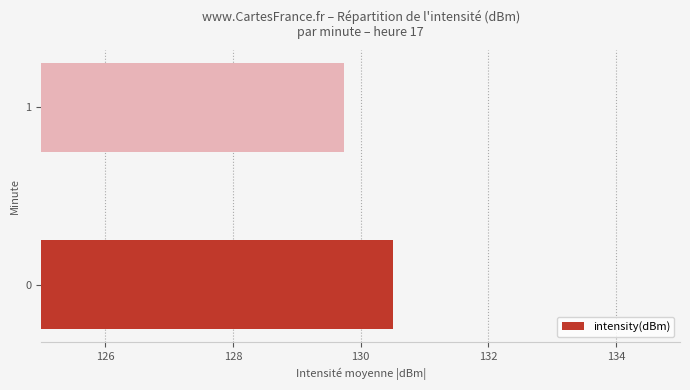

True or false: the data shows 129.7 at 1.

True